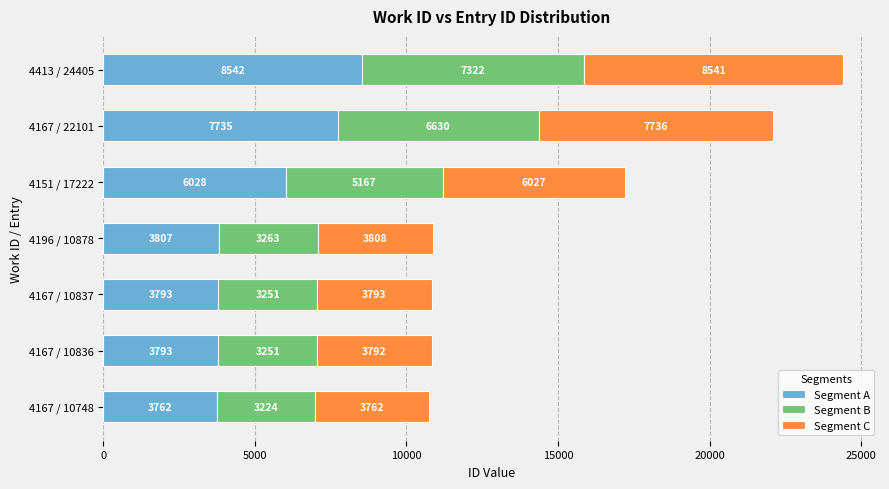

What is the difference between the maximum and minimum values in the Segment A series?

4780